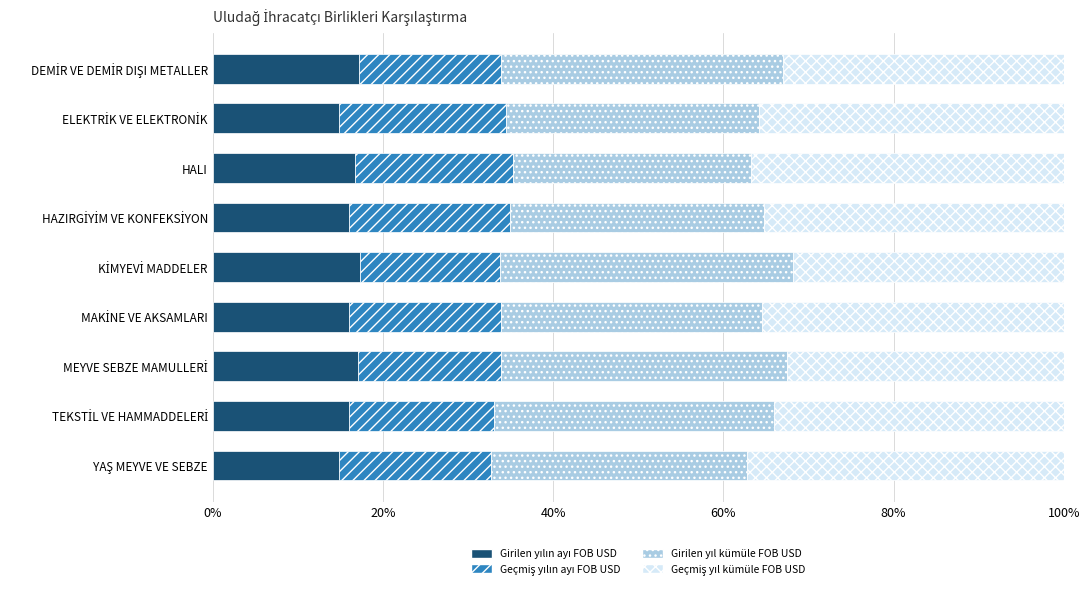

How many data points does each series have?

9